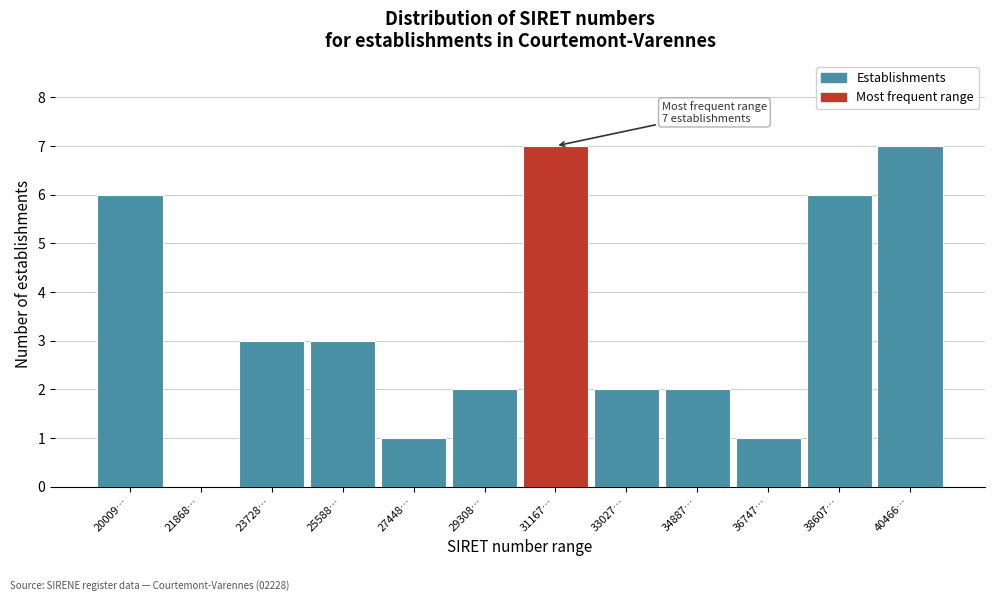

Reading right to left, extract all data points from this chart.

40466…=7	38607…=6	36747…=1	34887…=2	33027…=2	31167…=7	29308…=2	27448…=1	25588…=3	23728…=3	21868…=0	20009…=6